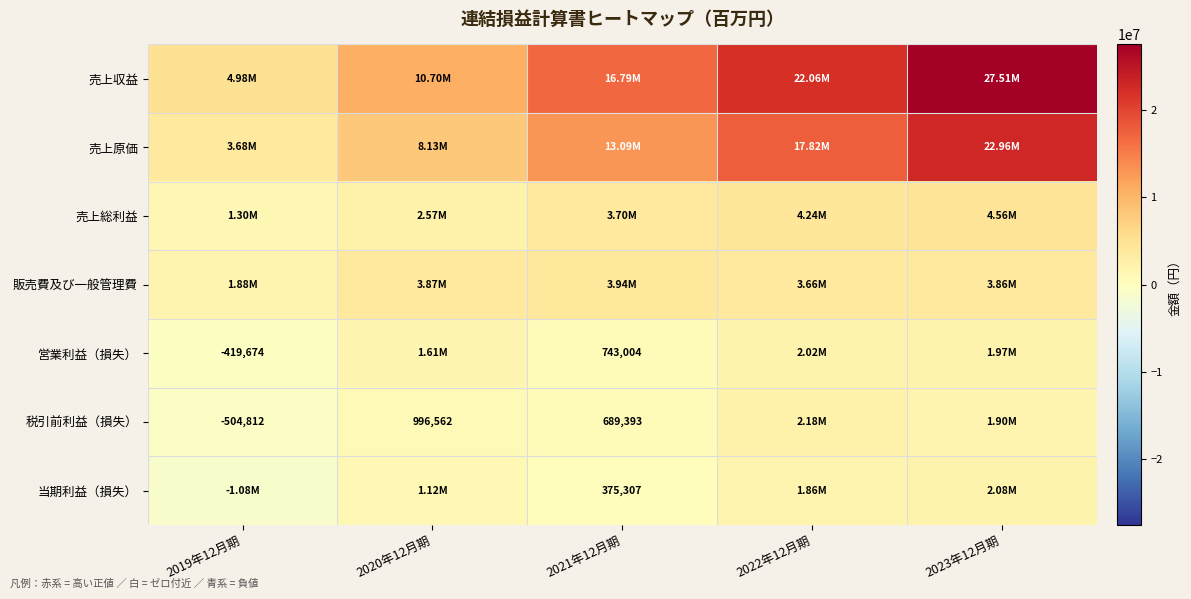

What is the difference between the 営業利益（損失） values at 2021年12月期 and 2019年12月期?

1162678